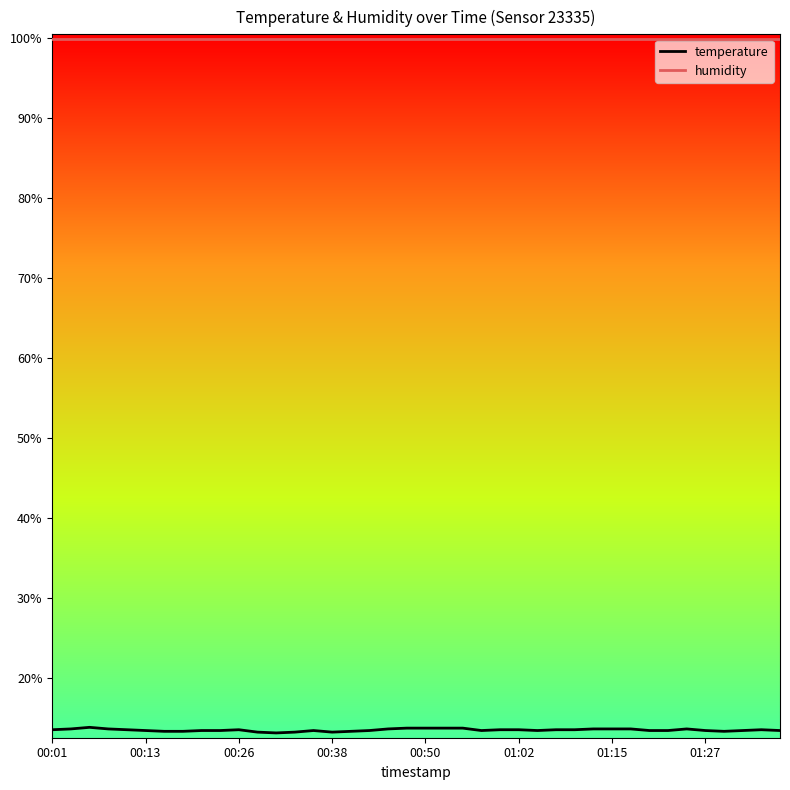

What is the lowest value of the humidity series?

99.9